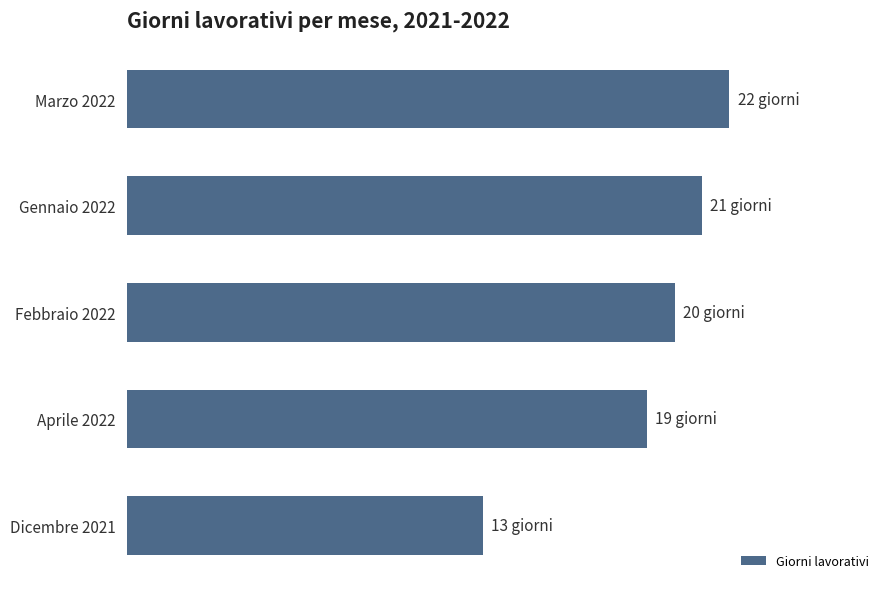

Are the bars horizontal?

Yes